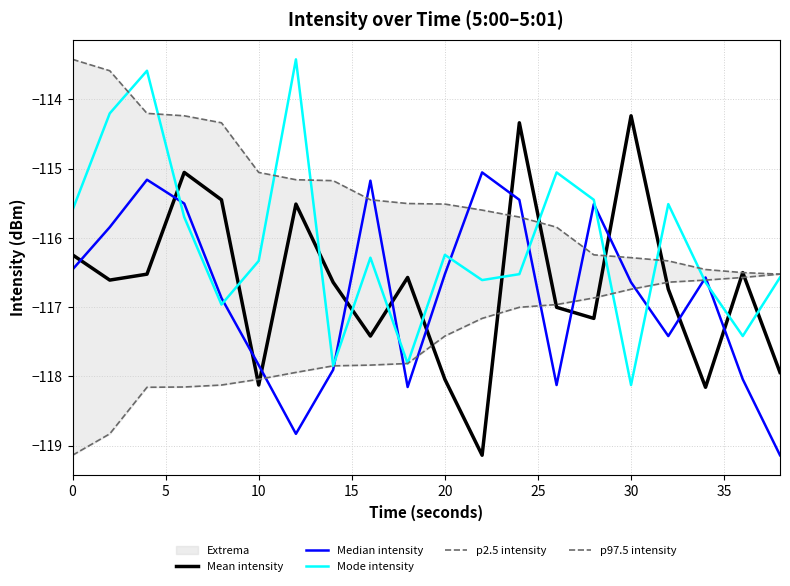

How many intersections are there between Mode intensity and Mean intensity?

12